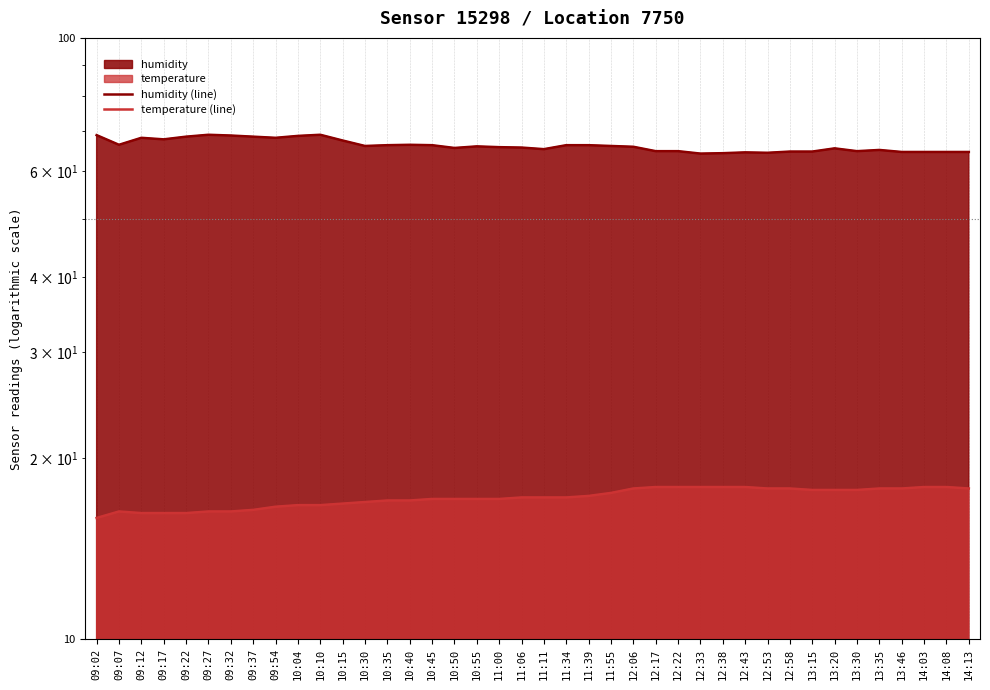

What is the sum of the humidity (line) values at 11:39 and 09:32?

135.1